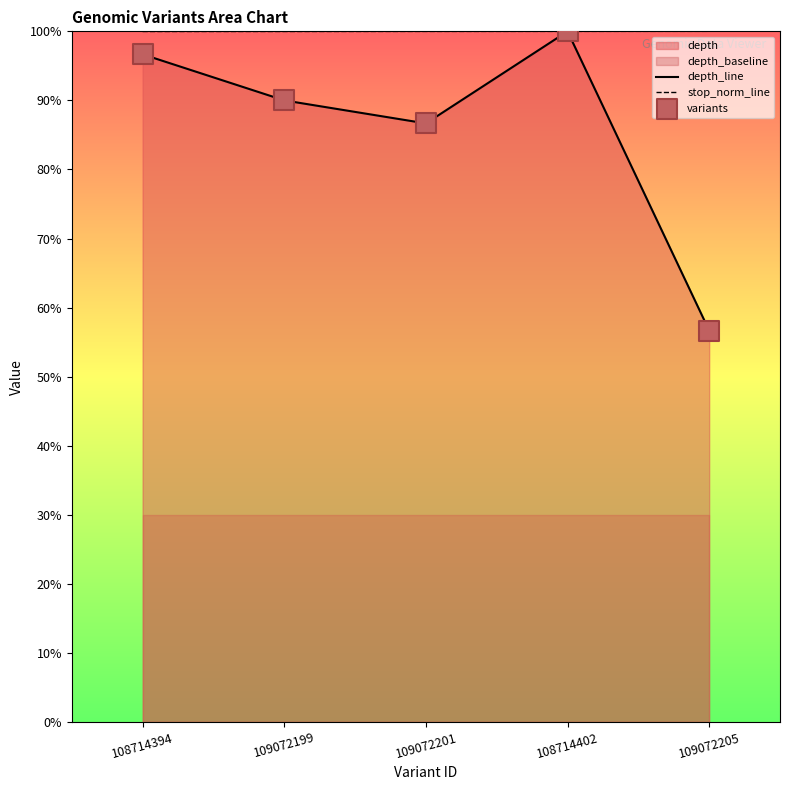

Which series has the largest Y range (max minus min)?

depth_line